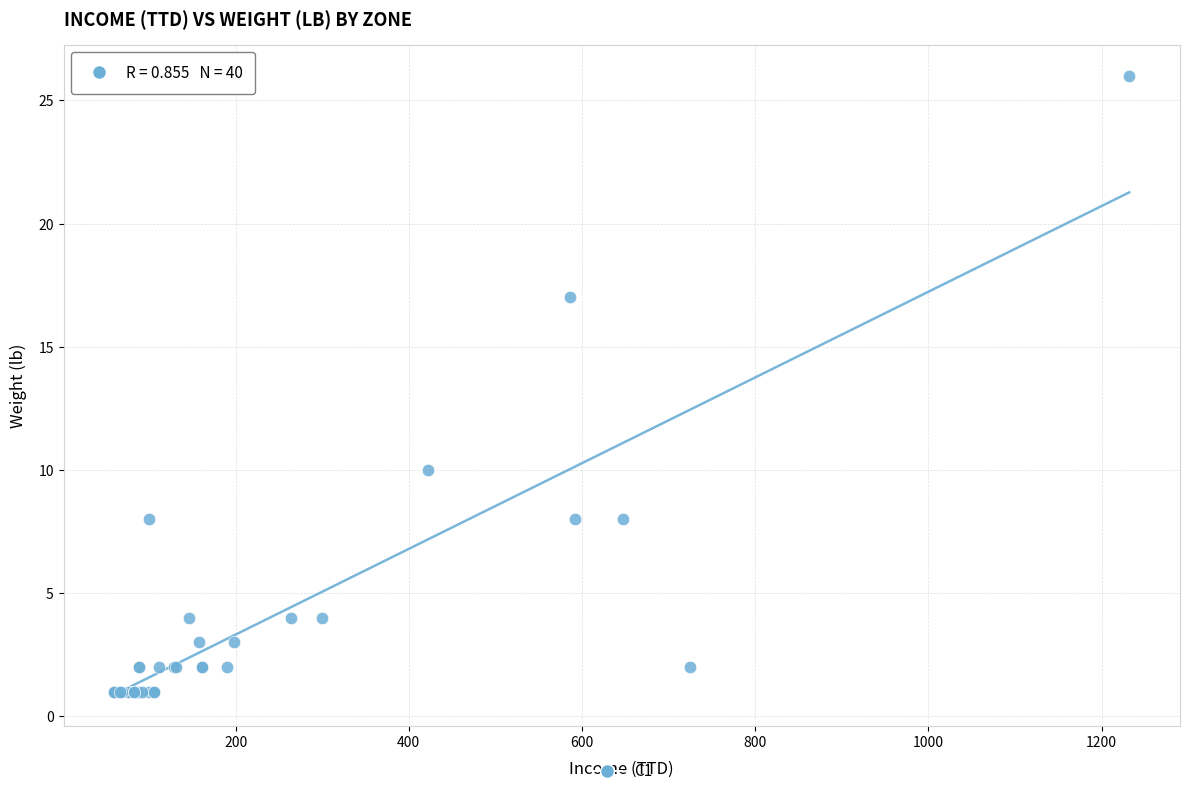

What Y value in the scatter plot is closest to 13?

10